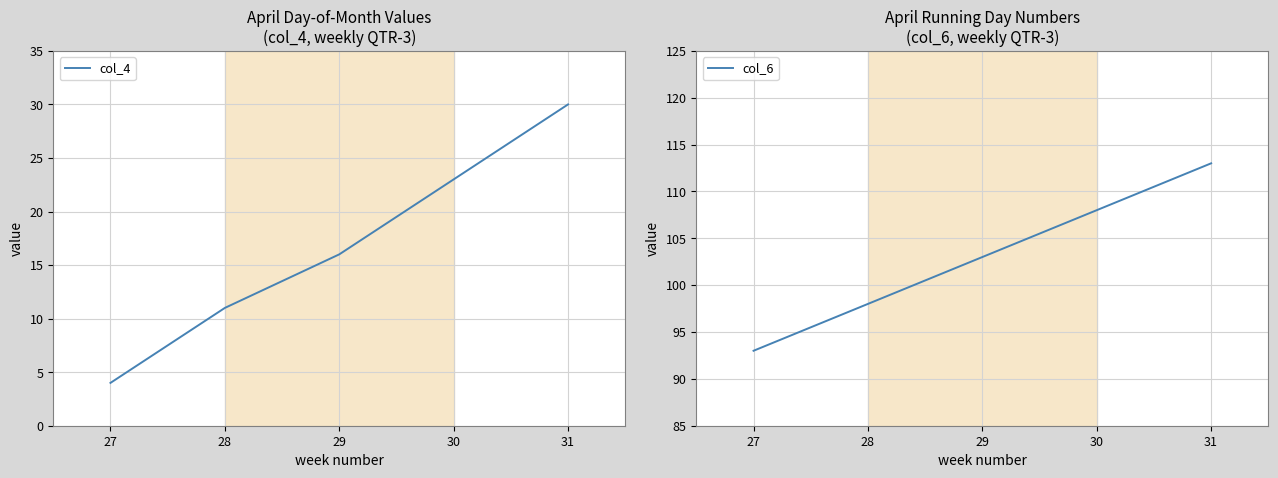

Rank the series by their maximum value, from lowest to highest.

col_4, col_6